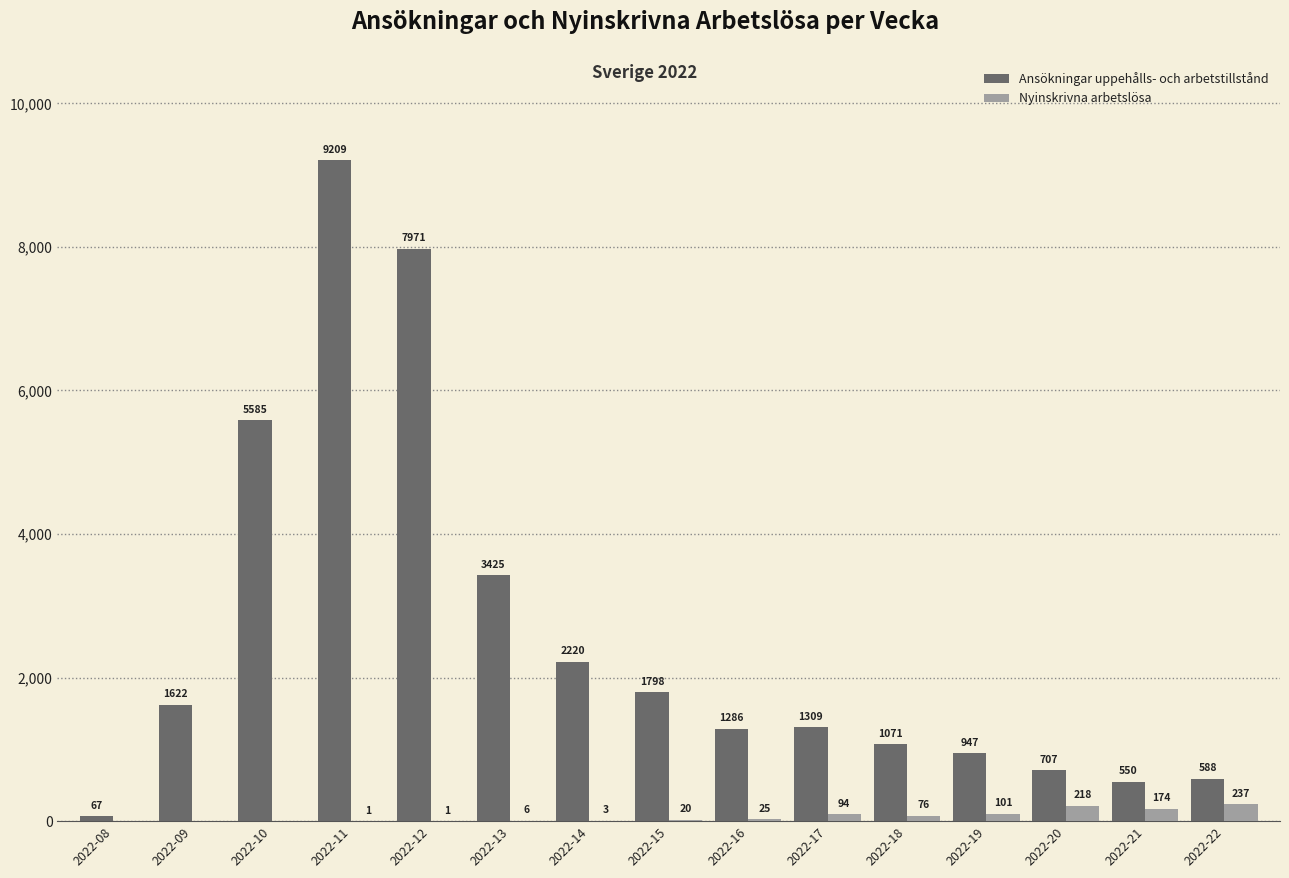

What is the total value across all series at 2022-17?

1403